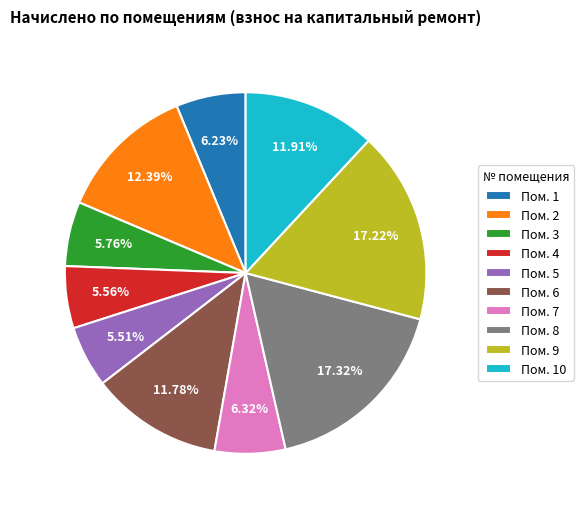

Approximately how many times larger is the value at Пом. 5 compared to Пом. 2?

0.4